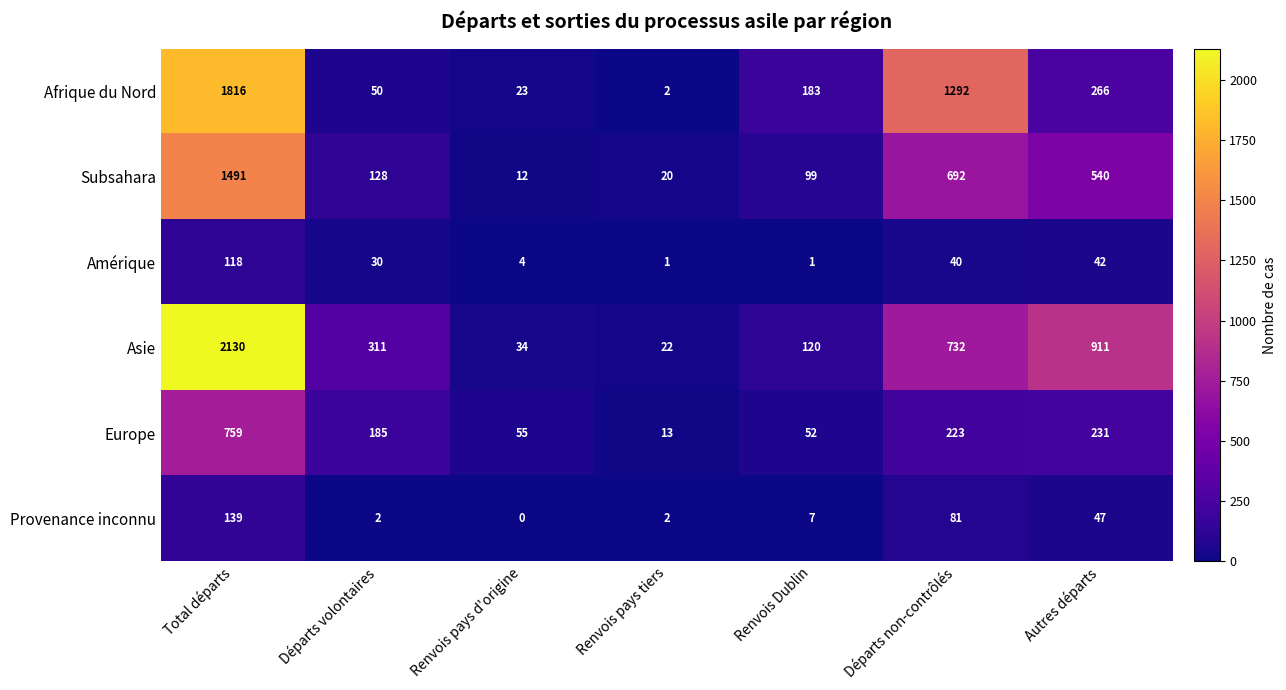

What is the total value across all series at Départs non-contrôlés?

3060